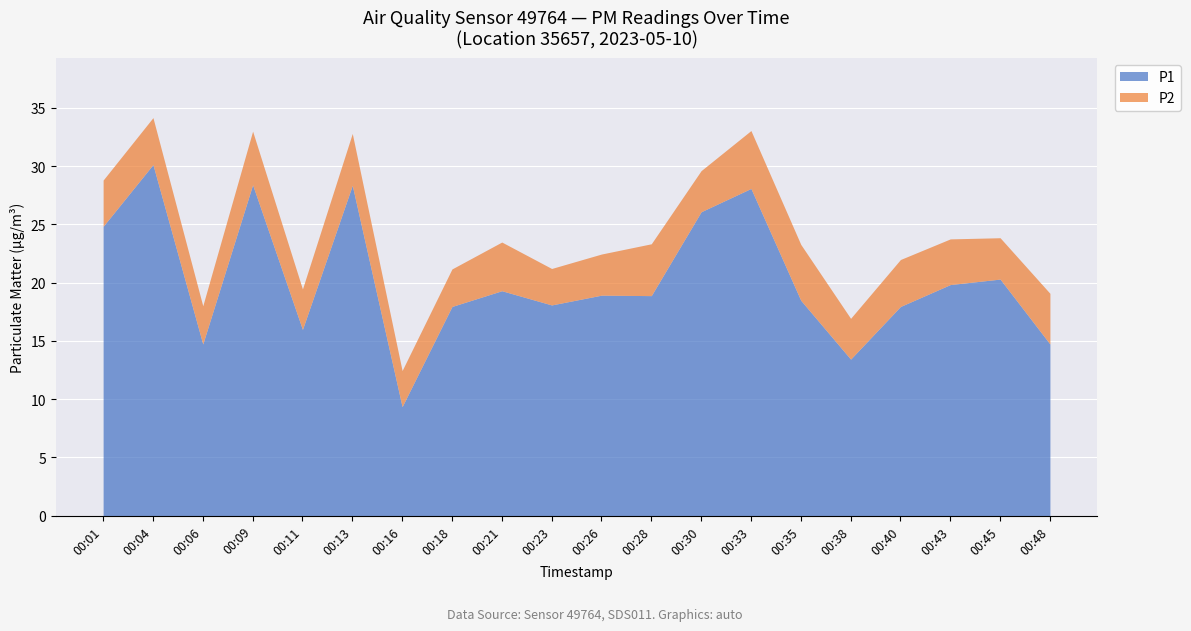

True or false: P1 and P2 cross at least once.

False